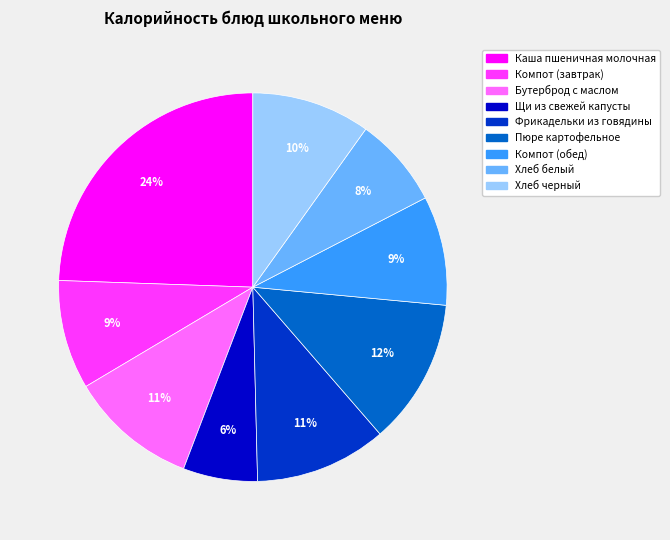

Between Фрикадельки из говядины and Компот (обед), which is larger?

Фрикадельки из говядины